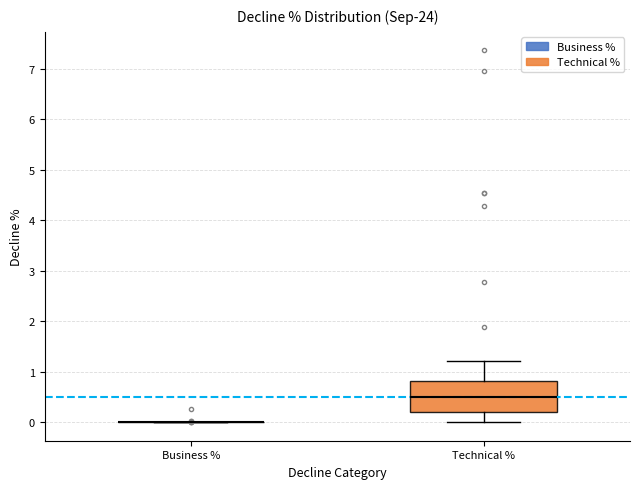

Reading left to right, transcribe this box plot: for each box, give where its median line is, the range the box spans, and where its two whiskers end, as read against the y-axis. The values are not printed on the chart, so give them approximately, as read against the axis.

Business %: box collapsed to a line at 0.0, whiskers 0.0 to 0.0
Technical %: median 0.5, box 0.2 to 0.8, whiskers 0.0 to 1.2